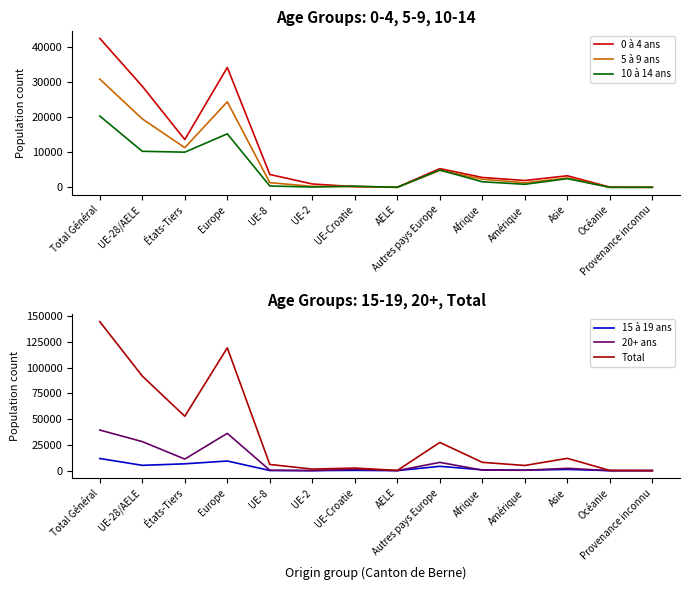

After their last crossing, which series has the higher values: 0 à 4 ans or 5 à 9 ans?

5 à 9 ans